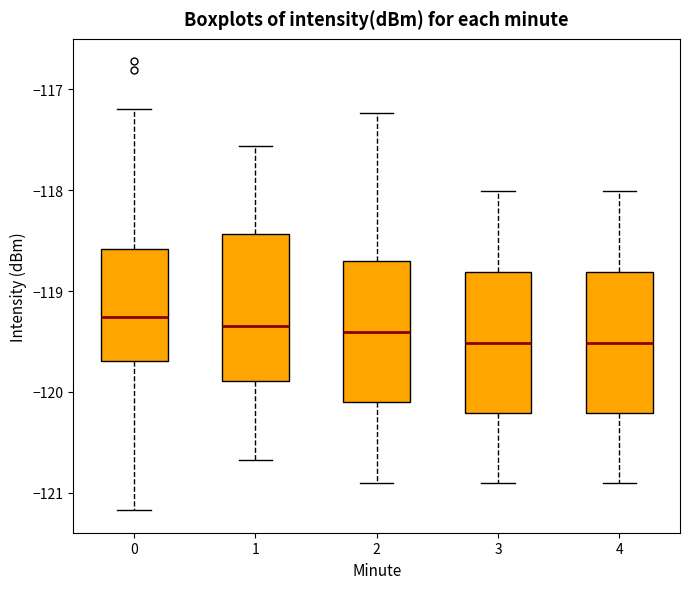

Where is the lower edge of the box at x = 3 on the y-axis? The values are not printed on the chart, so give them approximately, as read against the axis.

-120.2